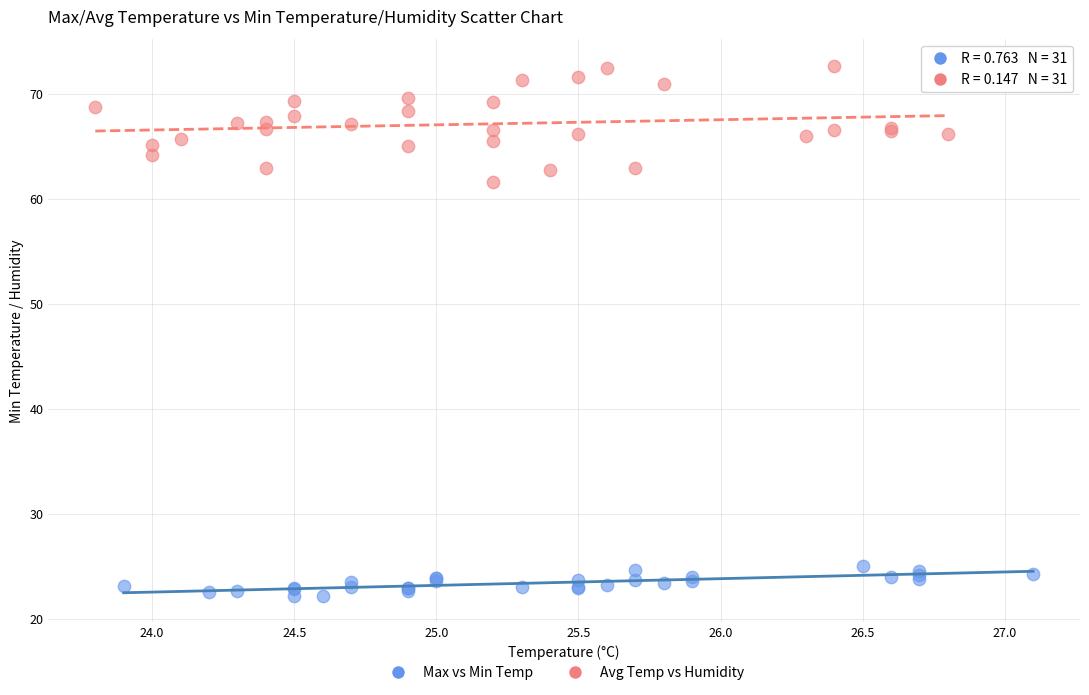

What are all the series names shown in the legend?

Max vs Min Temp, Avg Temp vs Humidity